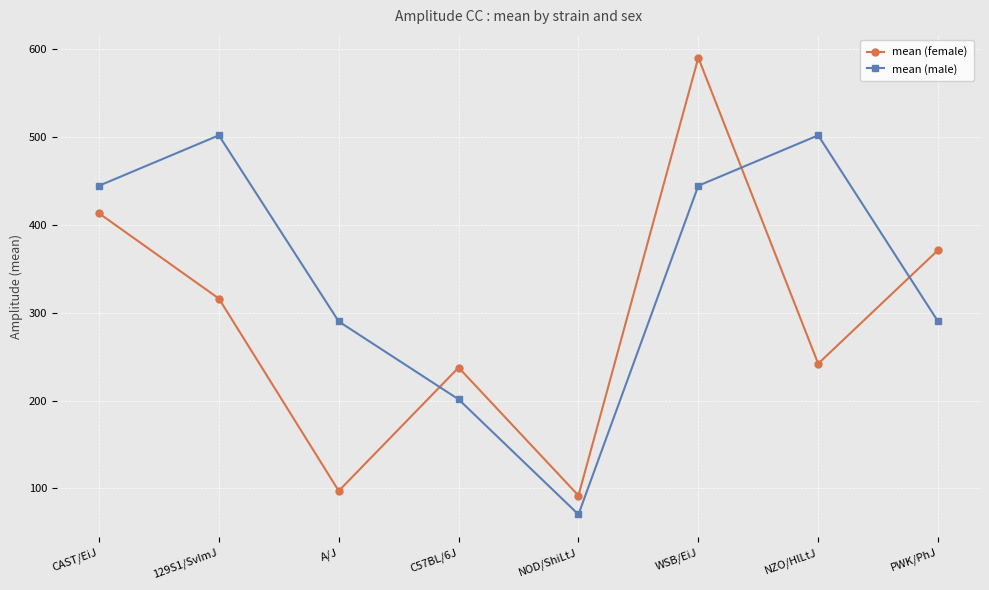

How many times do mean (male) and mean (female) cross each other?

3